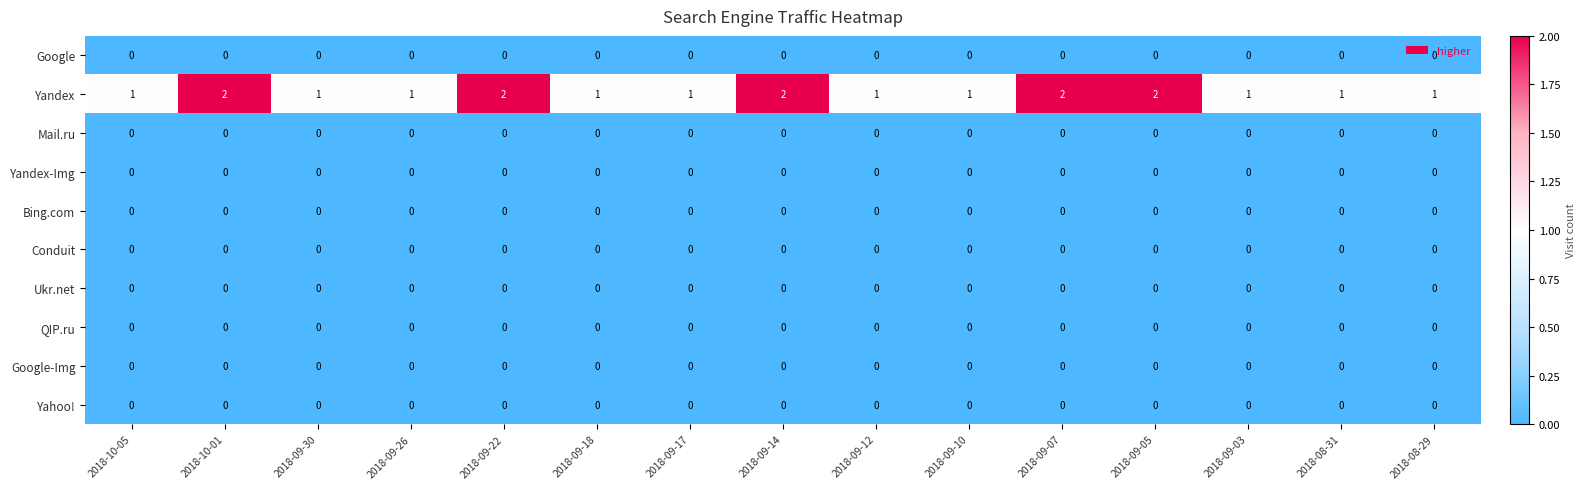

True or false: Conduit has a value of 0 at 2018-09-30.

True